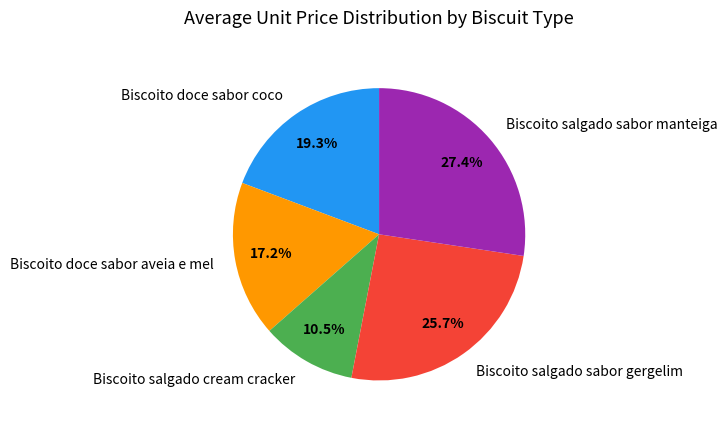

What is the total percentage of Biscoito doce sabor aveia e mel and Biscoito salgado sabor gergelim?

42.9%